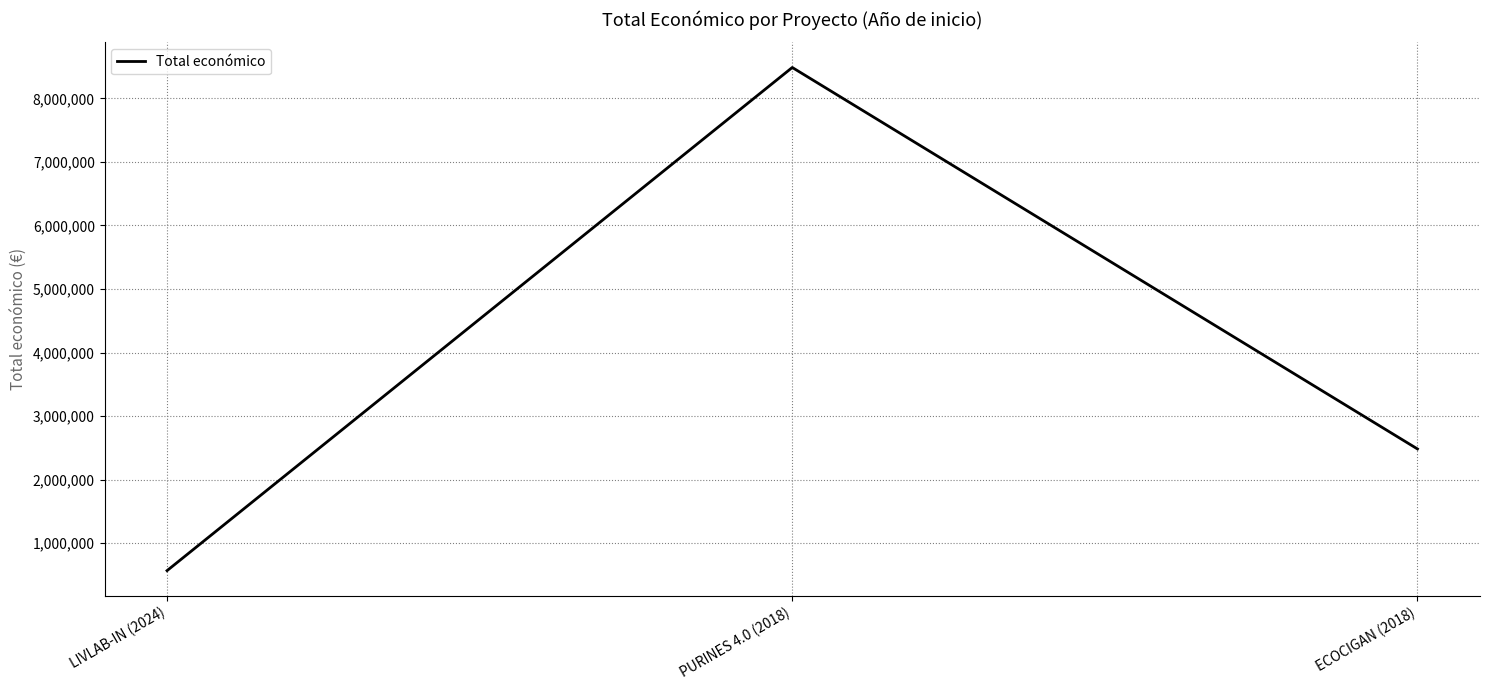

Reading left to right, list all the values displayed in this chart.

569416	8484999	2483714